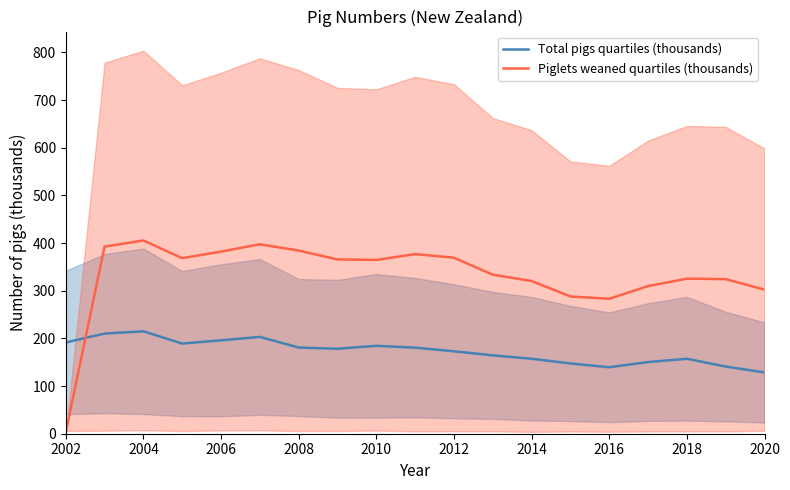

Is it true that Piglets weaned quartiles (thousands) equals 71.5 at 2018?

False